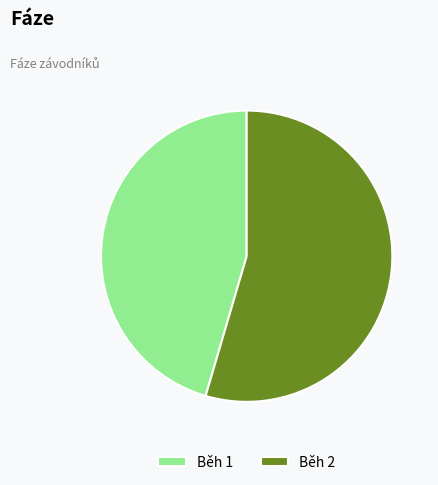

How many segments does this pie chart have?

2